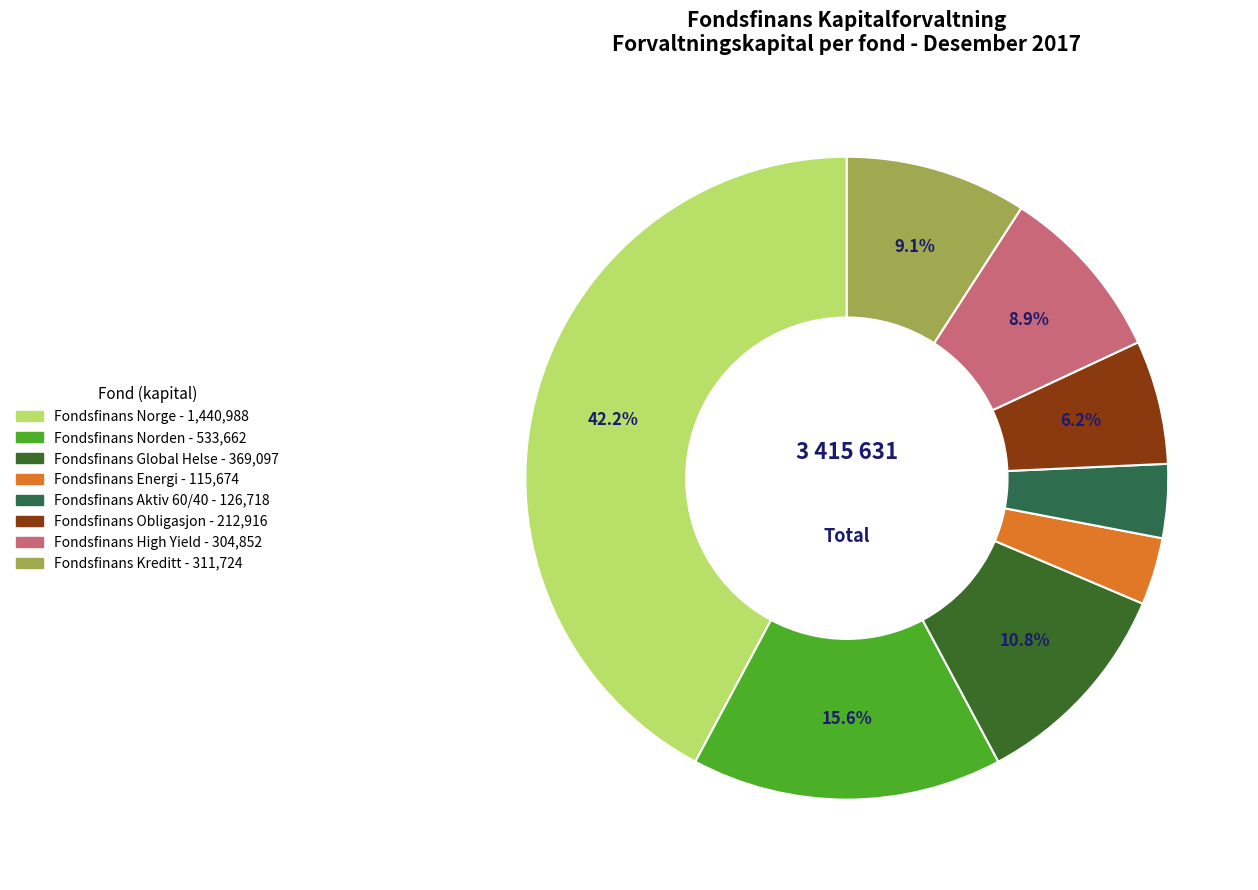

Which category has the biggest portion of the pie?

Fondsfinans Norge